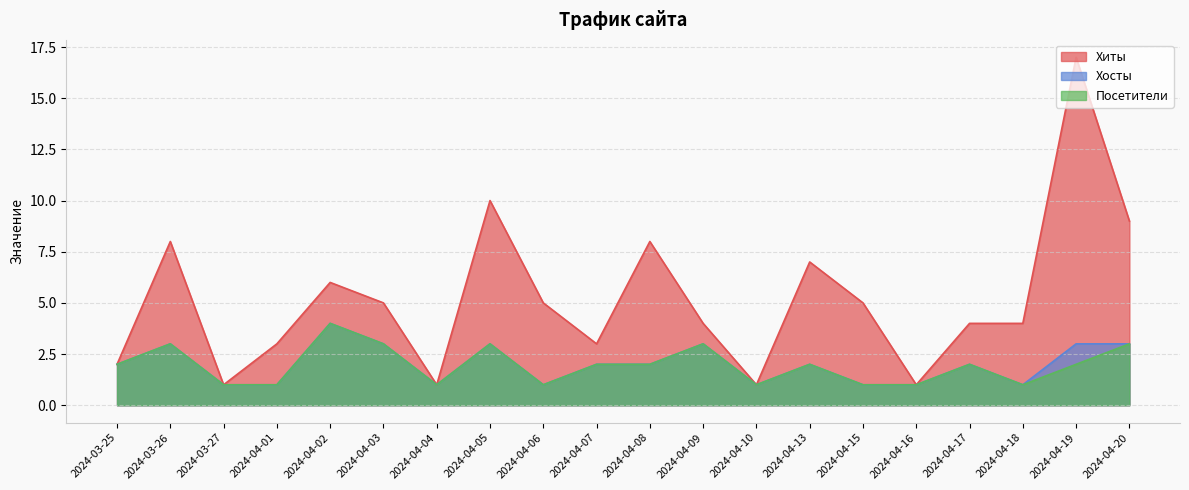

In Посетители, how many points are higher than both neighbors (excluding endpoints)?

6